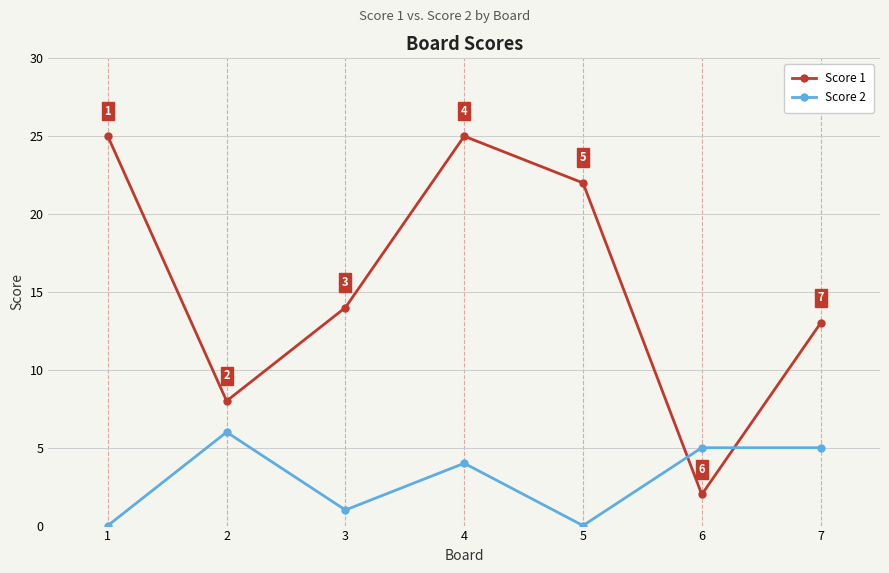

What is the difference between the maximum and minimum values in the Score 2 series?

6